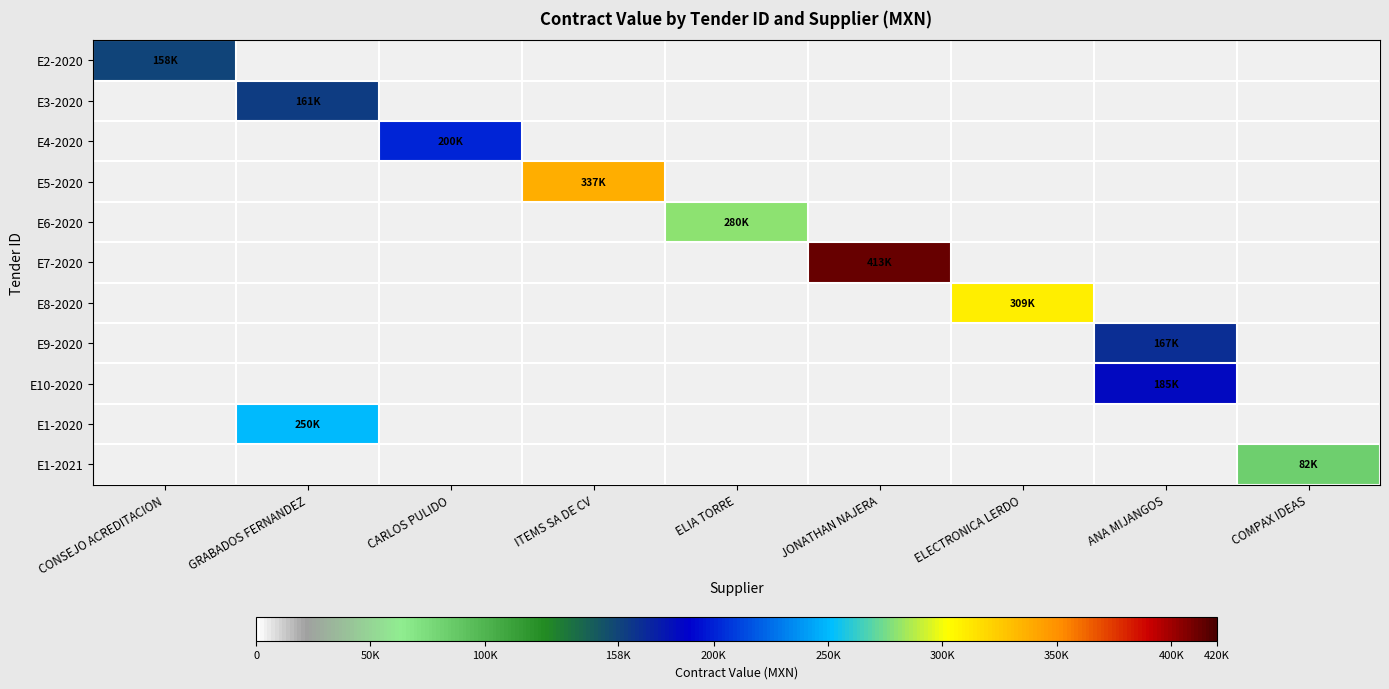

What is the approximate value of E6-2020 at ELIA TORRE?

280065.2